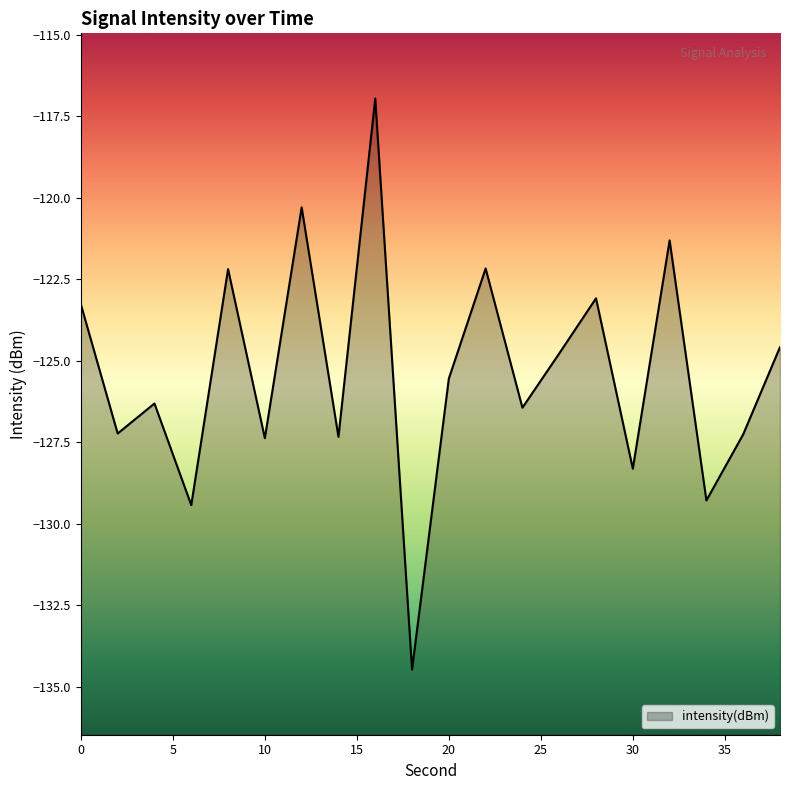

What is the maximum value shown in the chart?

-117.0